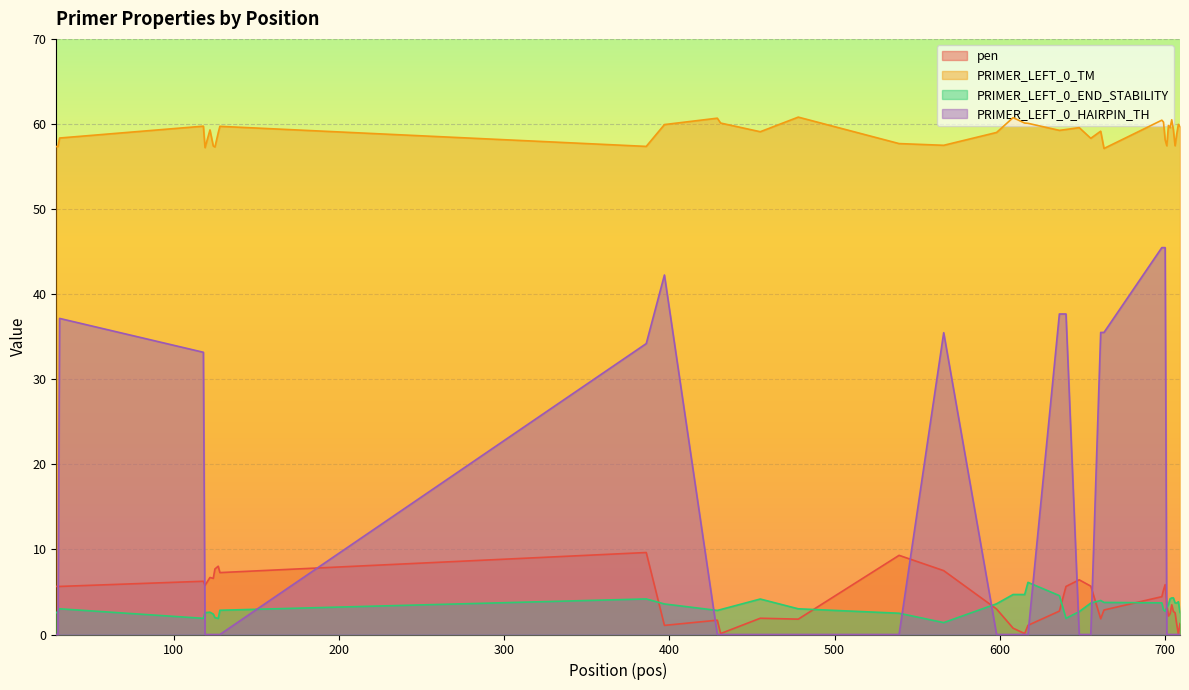

List the labels in order of PRIMER_LEFT_0_TM value, smallest first.

663, 119, 125, 29, 30, 386, 124, 706, 701, 566, 539, 700, 655, 31, 707, 127, 598, 455, 661, 636, 705, 122, 640, 703, 648, 709, 128, 118, 702, 397, 708, 617, 615, 431, 699, 698, 704, 429, 608, 478